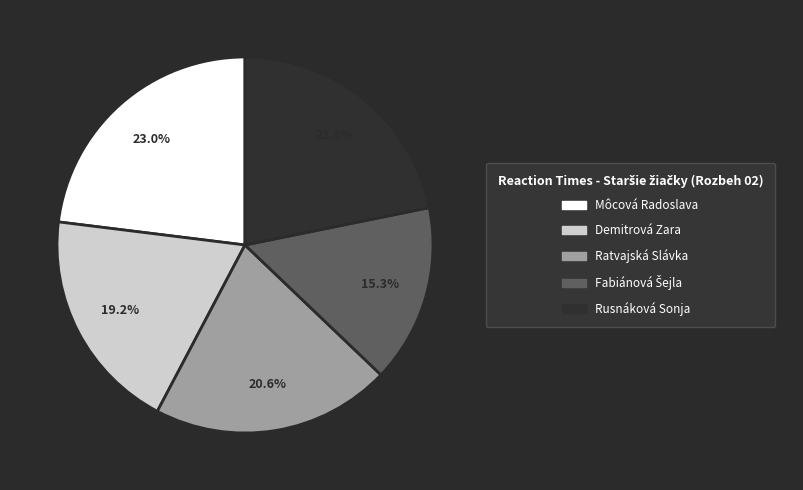

How many slices are in this pie chart?

5